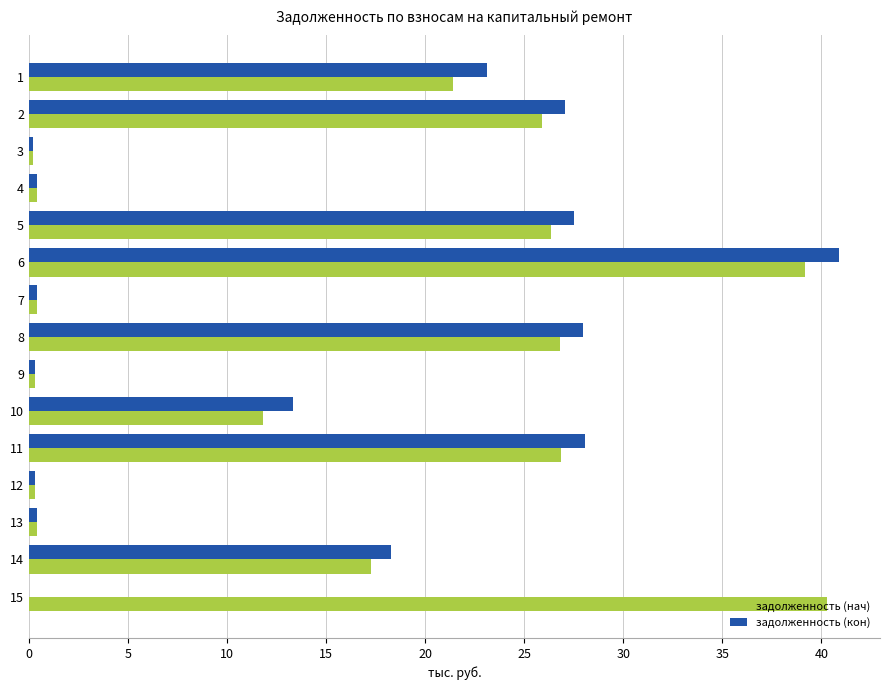

What is the maximum value shown in the chart?

40.9